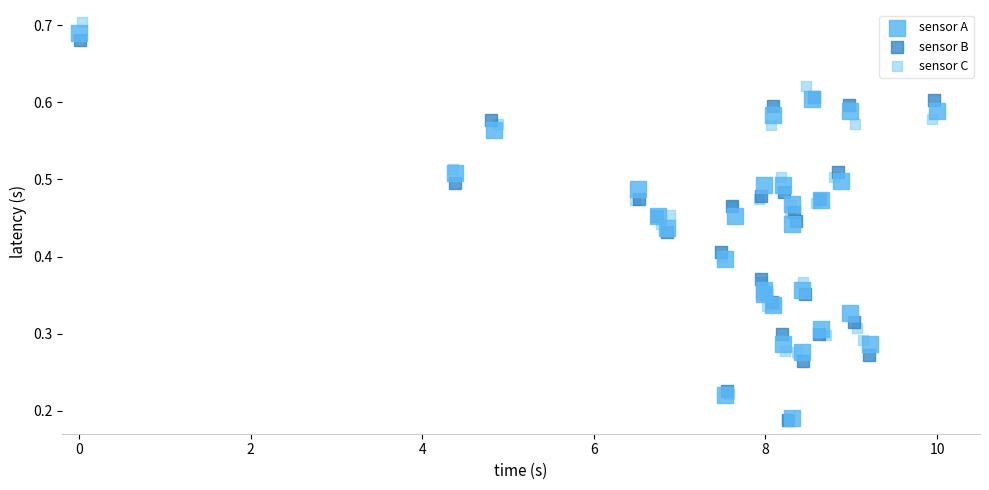

Which series has the widest spread of Y values?

sensor C